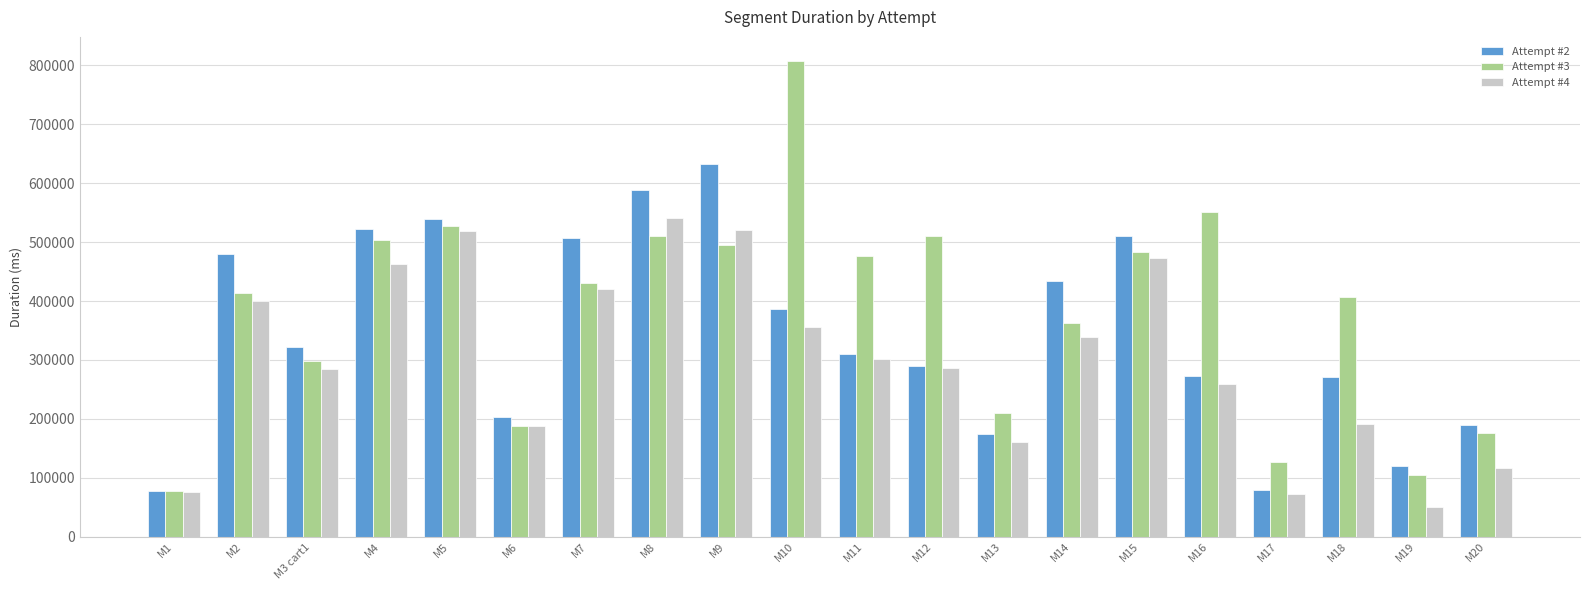

The Attempt #2 series shows 507241 at M11. True or false?

False